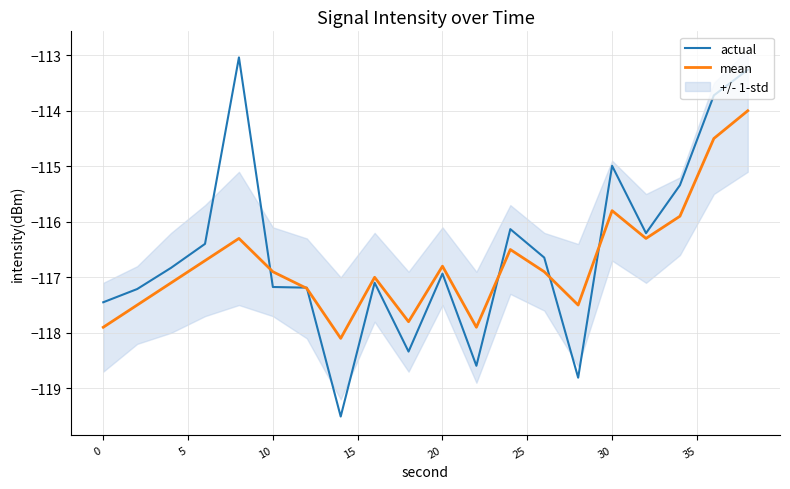

What is the lowest value of the mean series?

-118.1